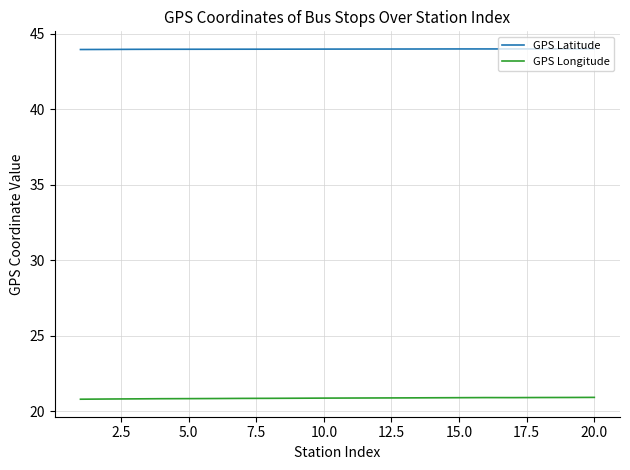

List the series in order of their overall mean, lowest first.

GPS Longitude, GPS Latitude